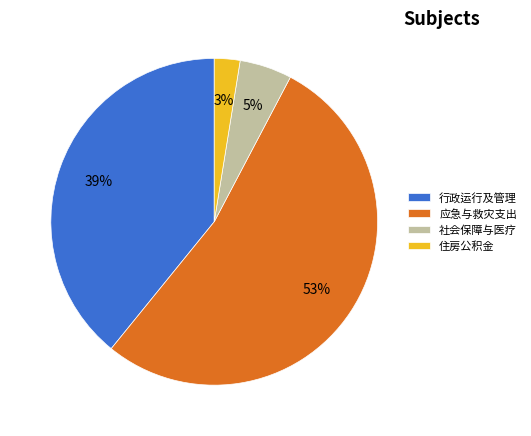

Do 社会保障与医疗 and 行政运行及管理 together represent more than half of the pie?

No